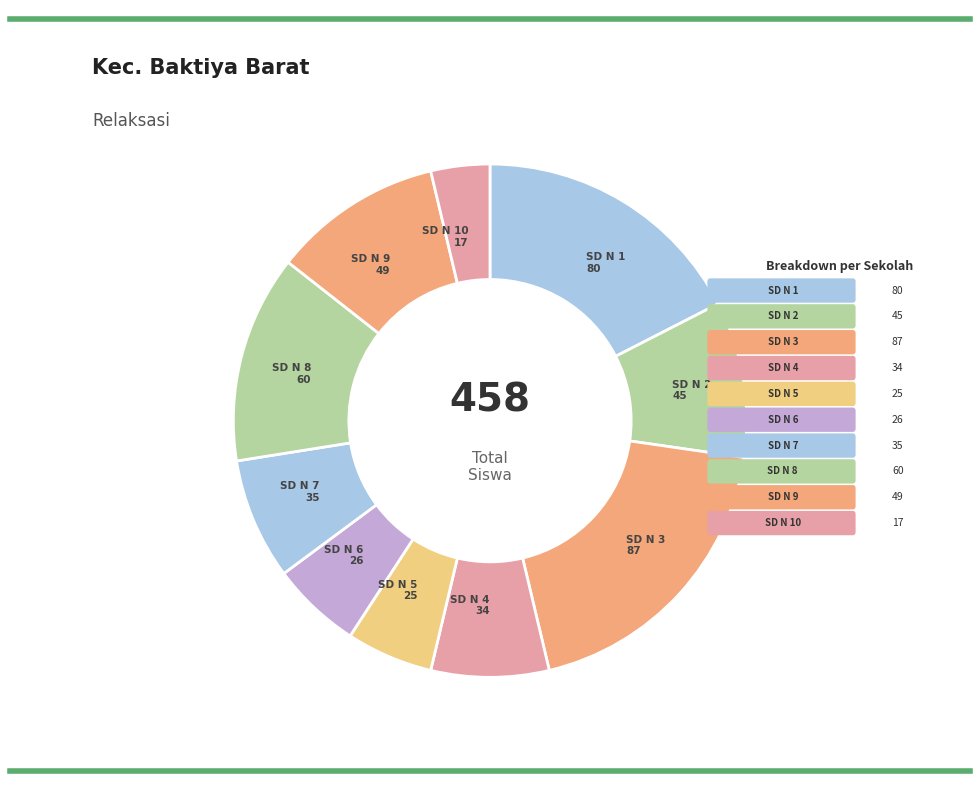

Rank the categories by value from highest to lowest.

SD NEGERI 3 BAKTIYA BARAT, SD NEGERI 1 BAKTIYA BARAT, SD NEGERI 8 BAKTIYA BARAT, SD NEGERI 9 BAKTIYA BARAT, SD NEGERI 2 BAKTIYA BARAT, SD NEGERI 7 BAKTIYA BARAT, SD NEGERI 4 BAKTIYA BARAT, SD NEGERI 6 BAKTIYA BARAT, SD NEGERI 5 BAKTIYA BARAT, SD NEGERI 10 BAKTIYA BARAT